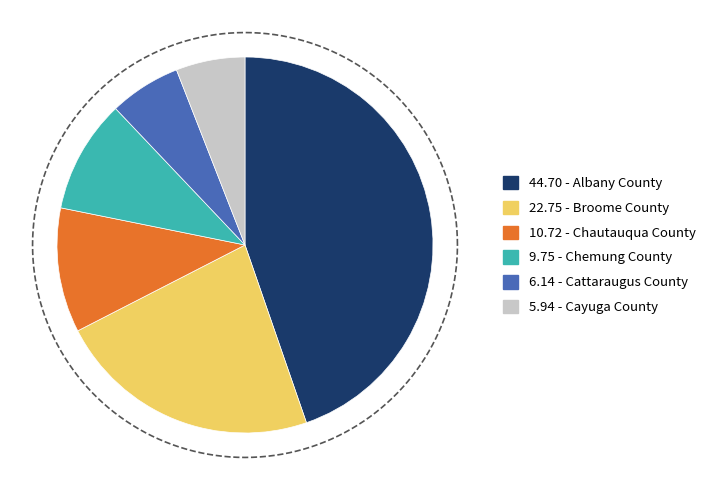

How many slices are in this pie chart?

6